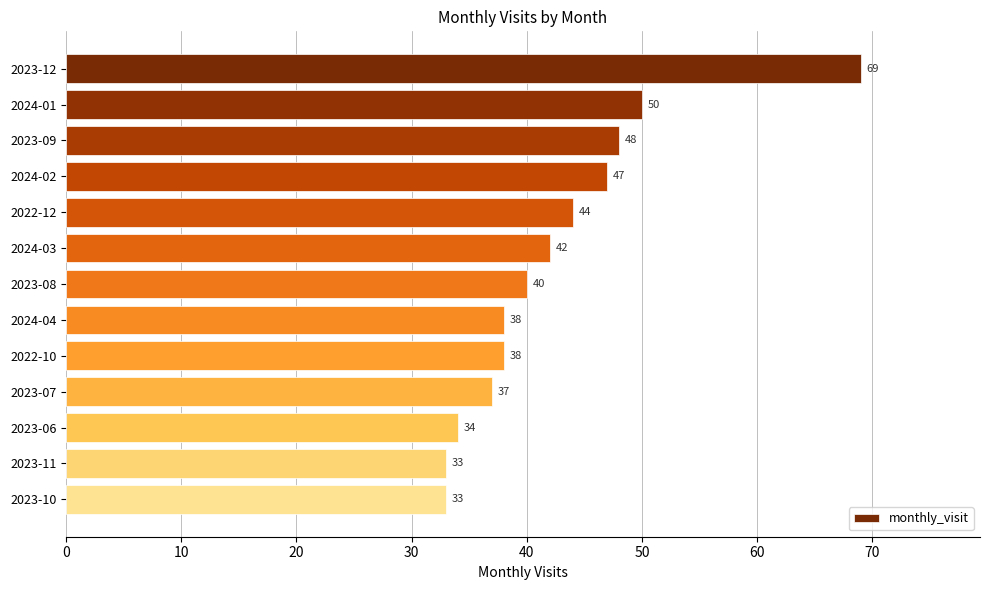

Between 2023-12 and 2022-10, which is larger?

2023-12